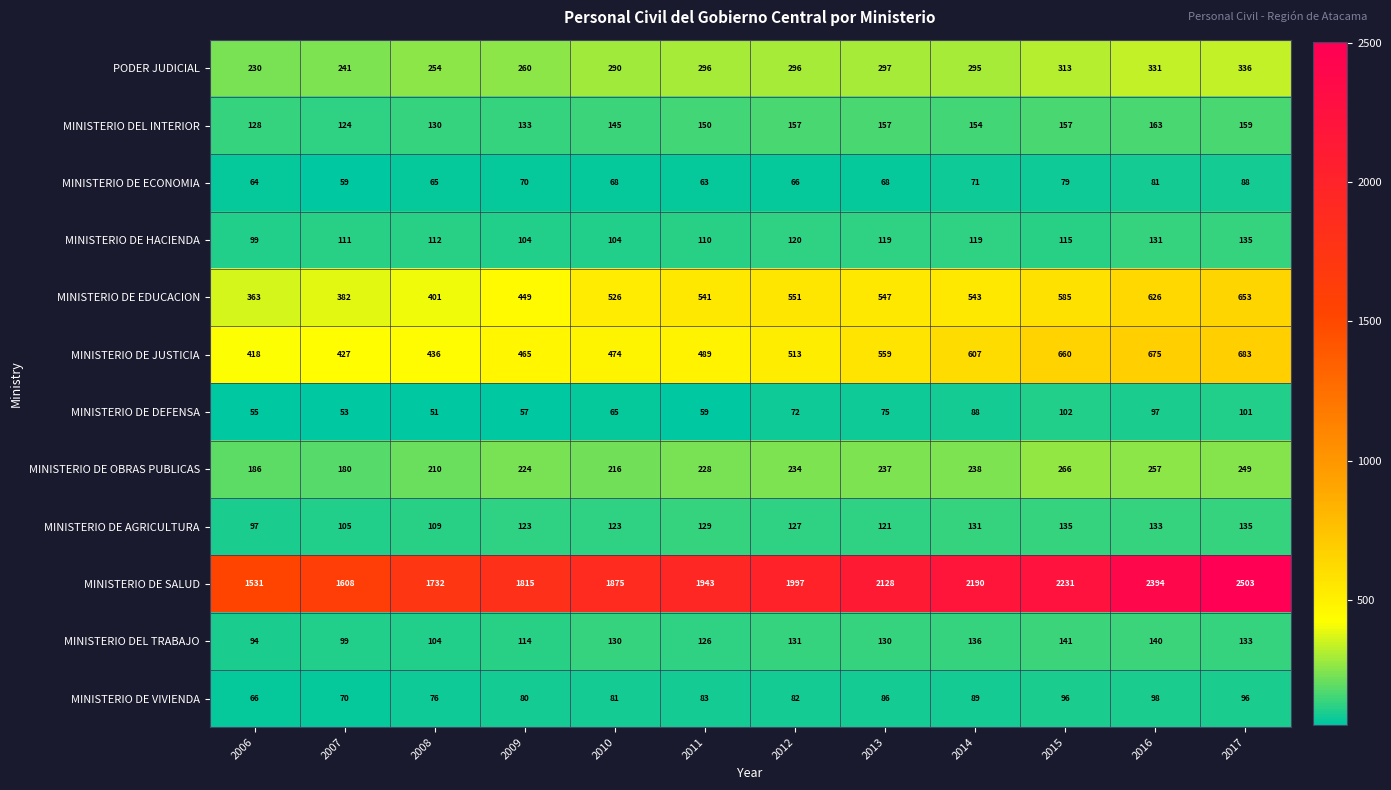

Rank the series at 2014 from lowest to highest value.

MINISTERIO DE ECONOMIA, MINISTERIO DE DEFENSA, MINISTERIO DE VIVIENDA, MINISTERIO DE HACIENDA, MINISTERIO DE AGRICULTURA, MINISTERIO DEL TRABAJO, MINISTERIO DEL INTERIOR, MINISTERIO DE OBRAS PUBLICAS, PODER JUDICIAL, MINISTERIO DE EDUCACION, MINISTERIO DE JUSTICIA, MINISTERIO DE SALUD